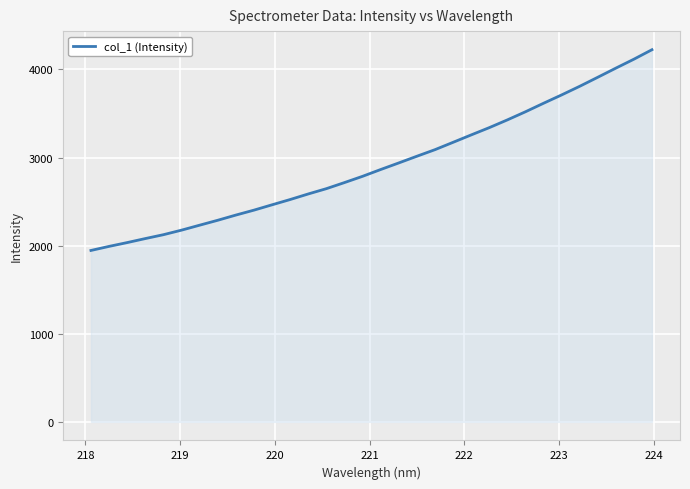

What is the smallest value displayed?

1945.7